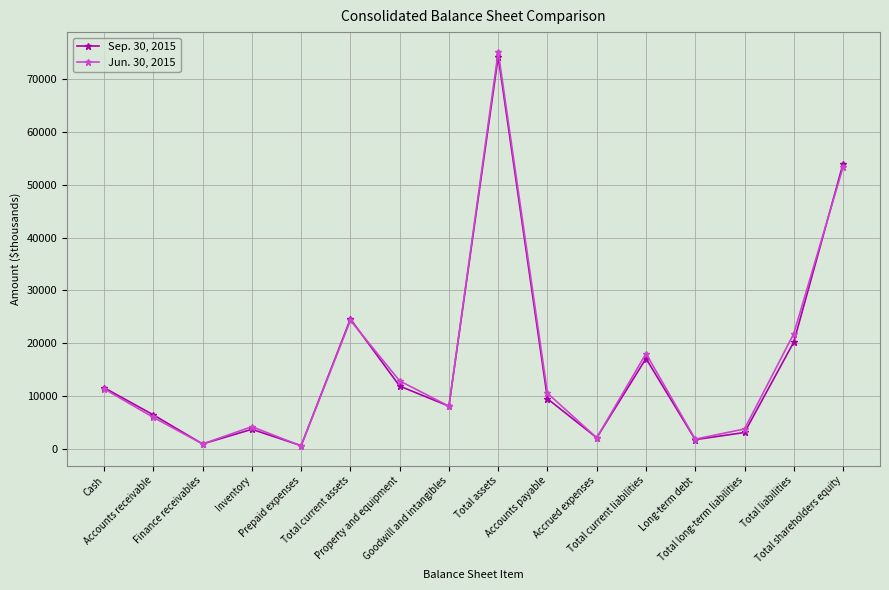

What is the average value of the Jun. 30, 2015 series?

15936